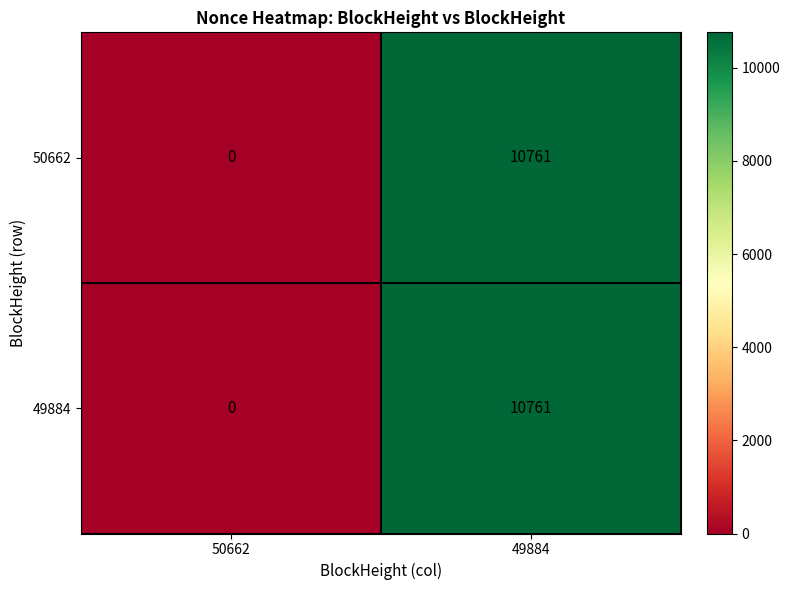

What is the sum of the 50662 values at 49884 and 50662?

10761